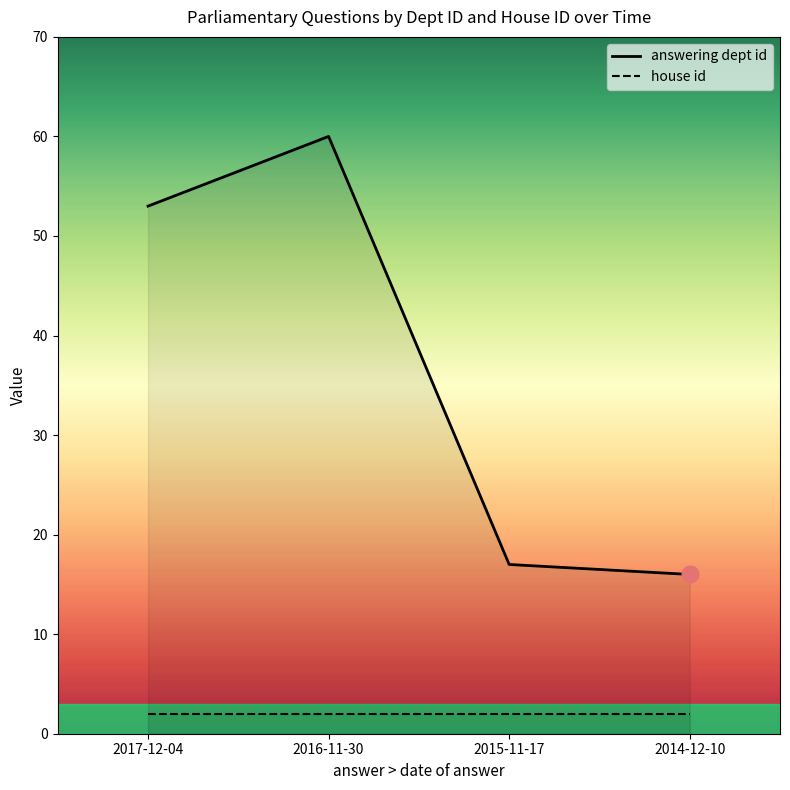

List the labels in order of value, smallest first.

2014-12-10, 2015-11-17, 2017-12-04, 2016-11-30